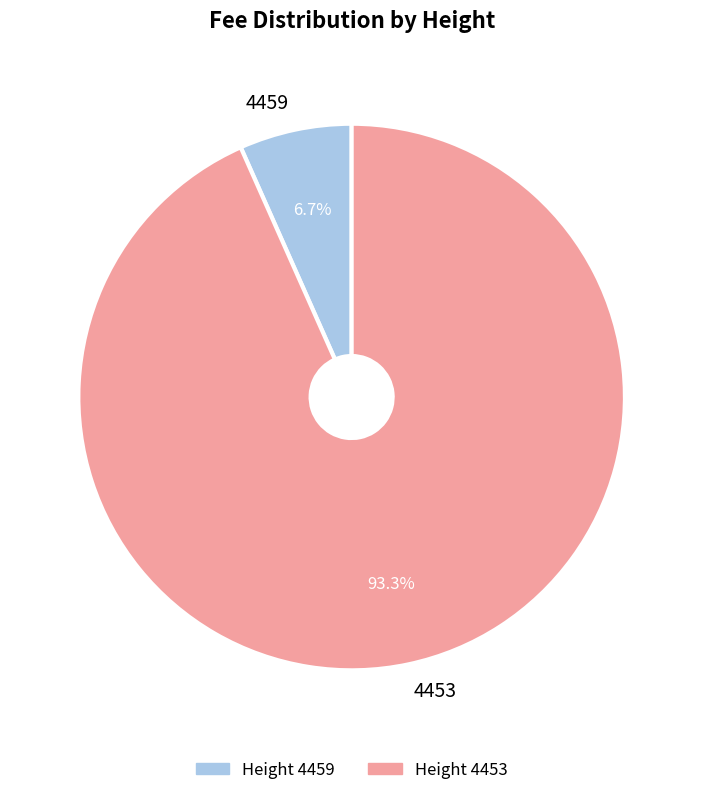

True or false: 4453 accounts for 85% of the total.

False